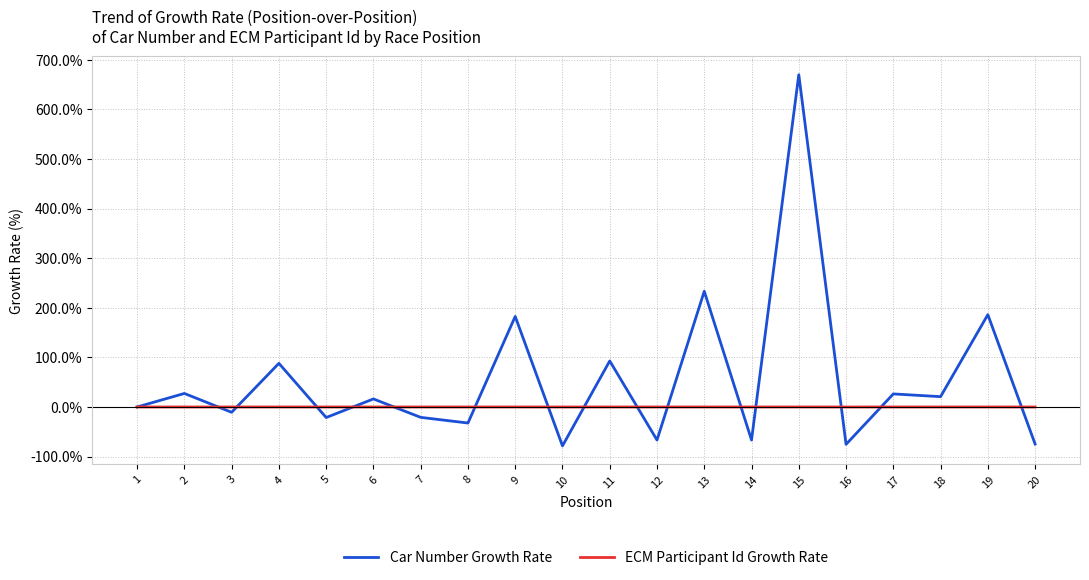

Is the value of Car Number Growth Rate at 10 greater than the value of ECM Participant Id Growth Rate at 5?

No